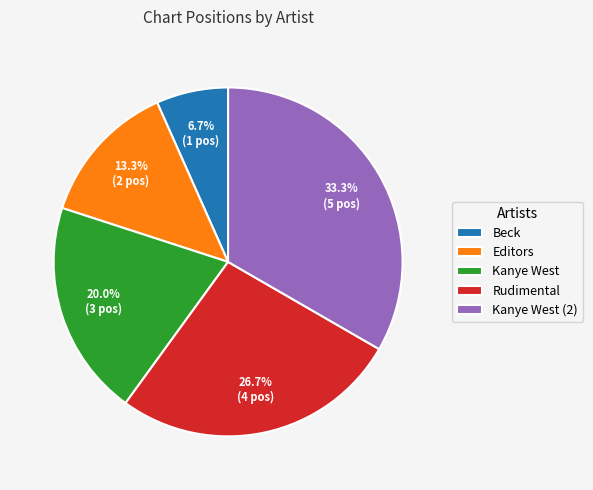

What percentage is the Kanye West slice, to the nearest percent?

20%